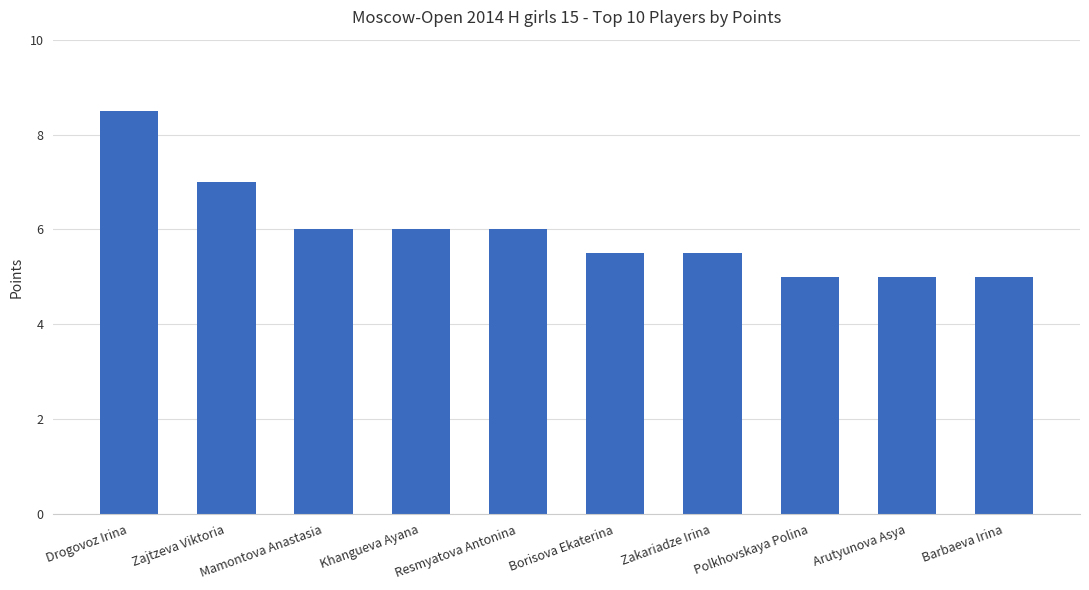

What is the change in value from Resmyatova Antonina to Borisova Ekaterina?

-0.5